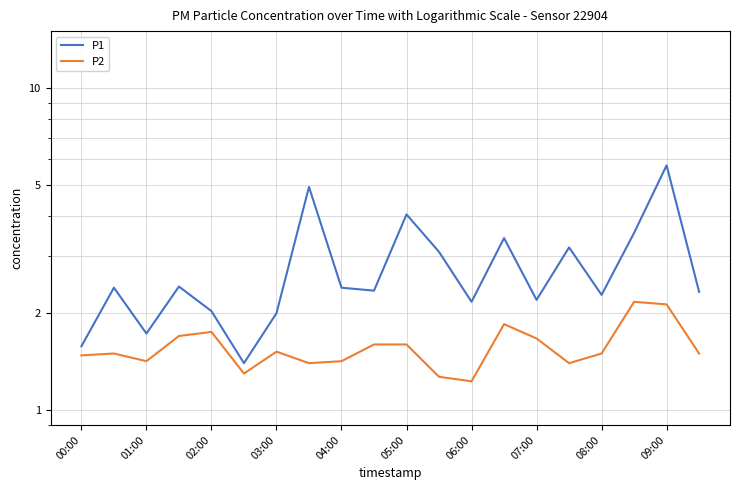

What is the maximum value for P2?

2.2